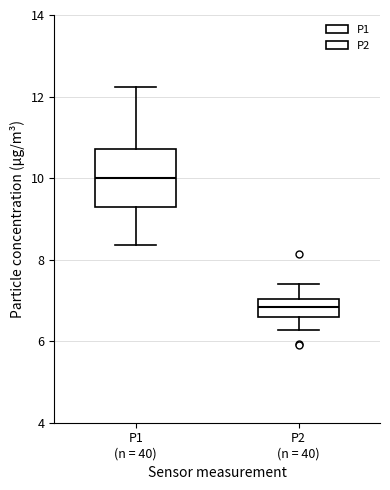

Comparing the boxes themselves (not the whiskers), which one is the tallest?

P1 (n = 40)